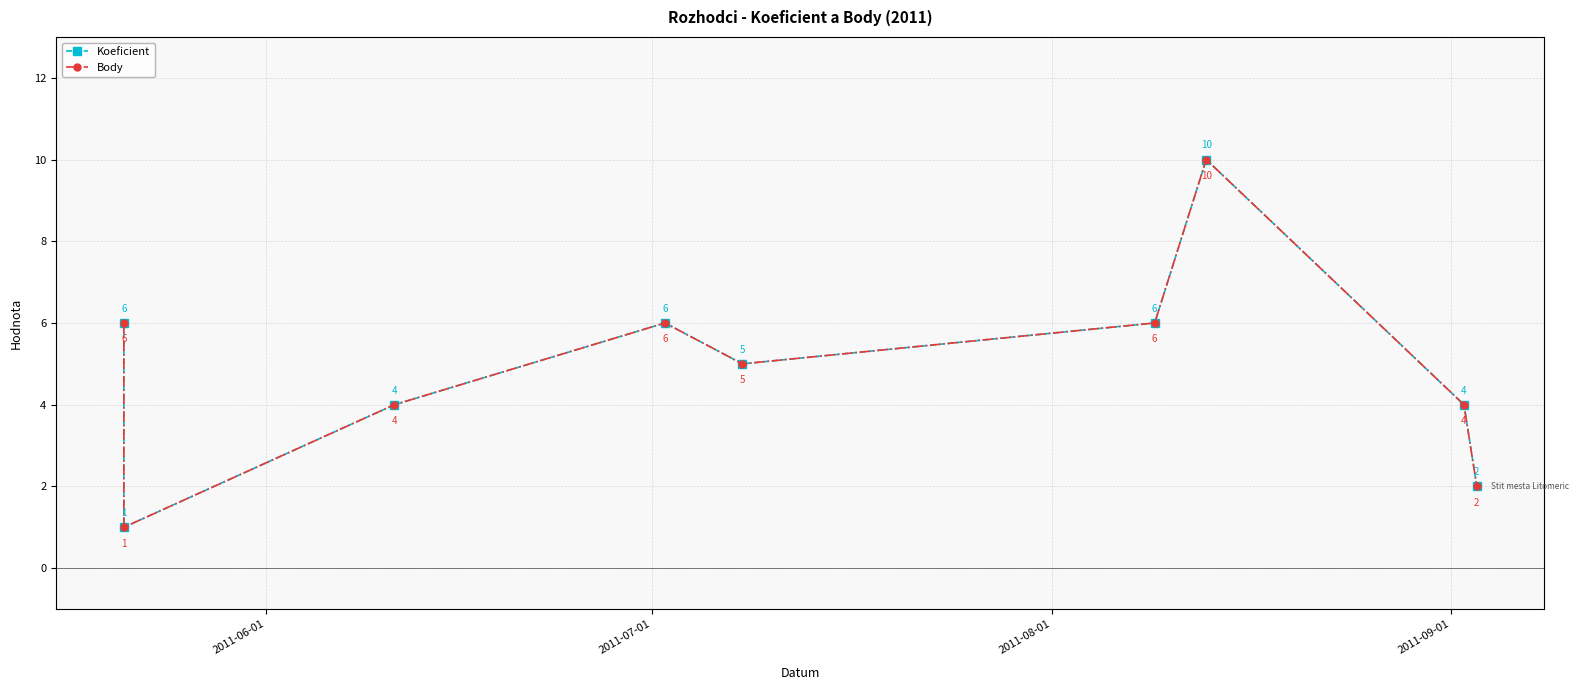

True or false: Body and Koeficient intersect in this chart.

False